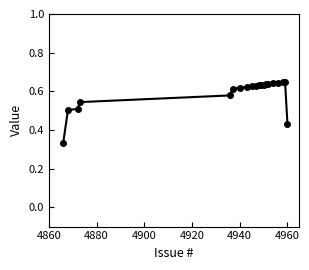

What is the sum of all values?

11.8